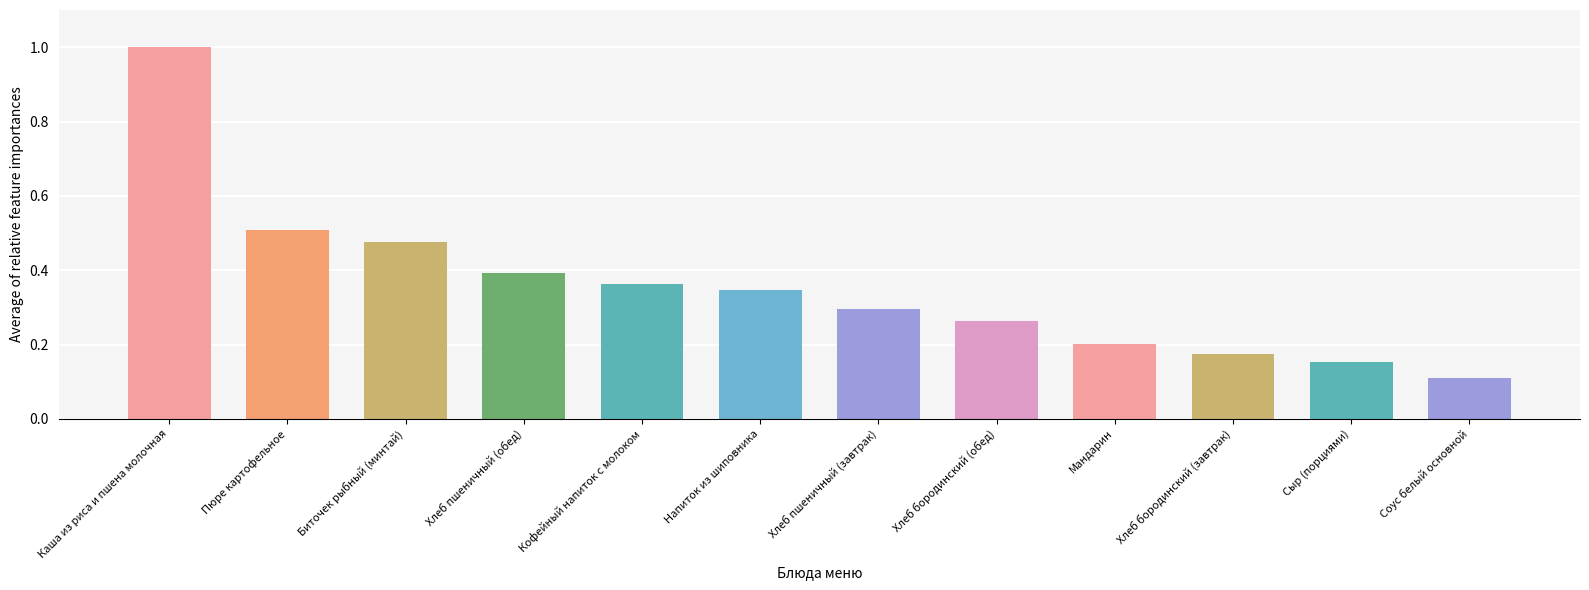

What is the minimum value shown in the chart?

0.1